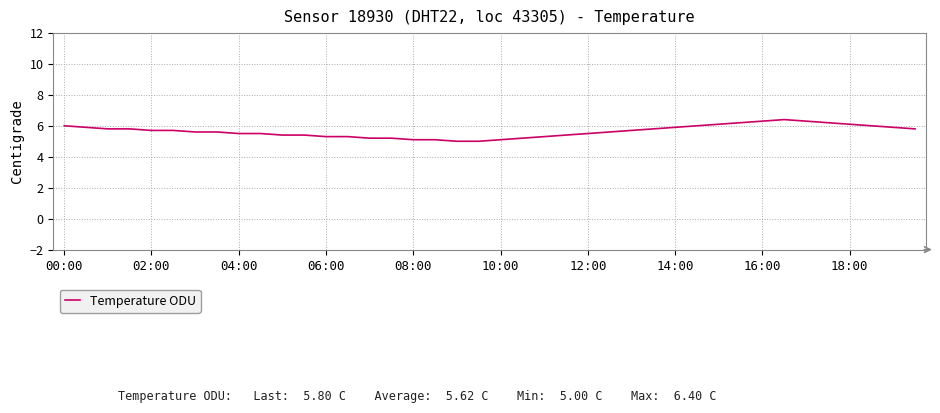

What is the smallest value displayed?

5.0